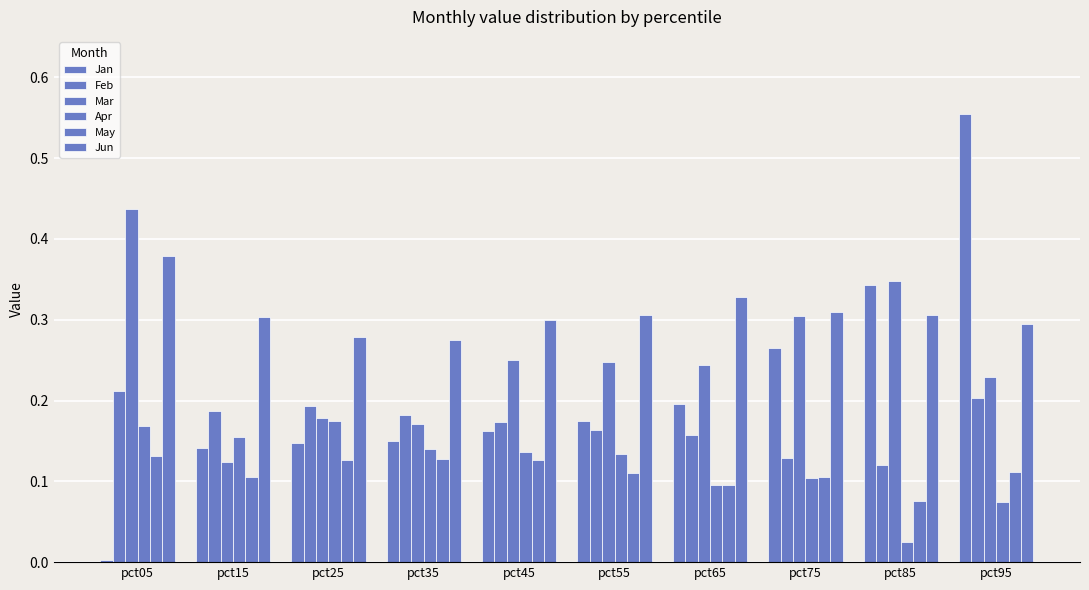

How many groups of bars are there?

10